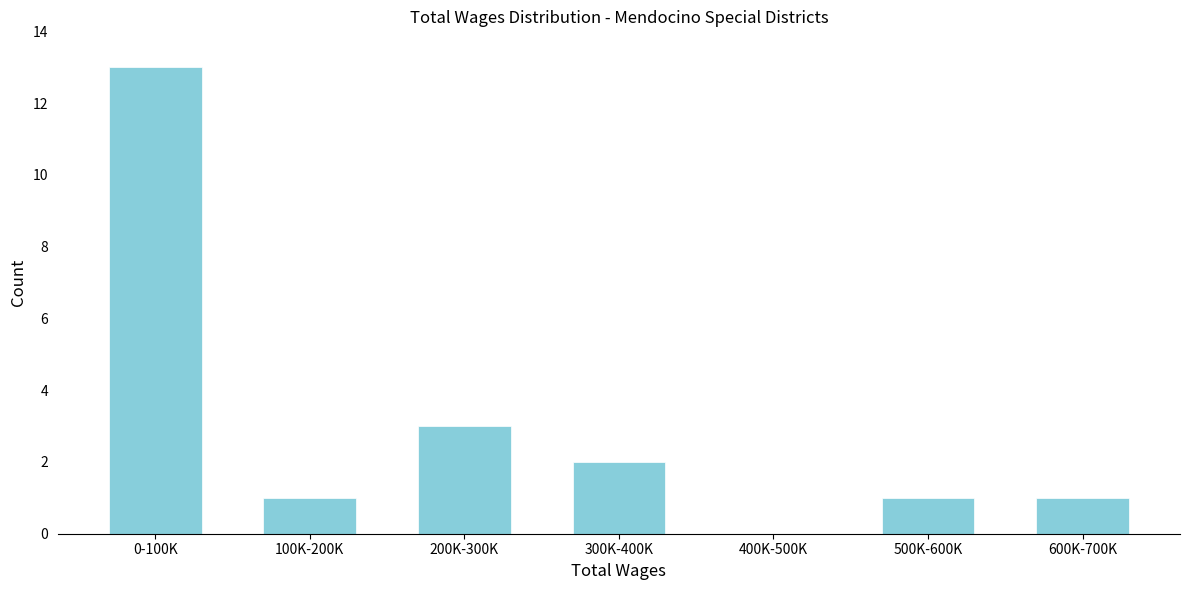

Reading left to right, what are all the values shown in this chart?

0-100K=13	100K-200K=1	200K-300K=3	300K-400K=2	400K-500K=0	500K-600K=1	600K-700K=1